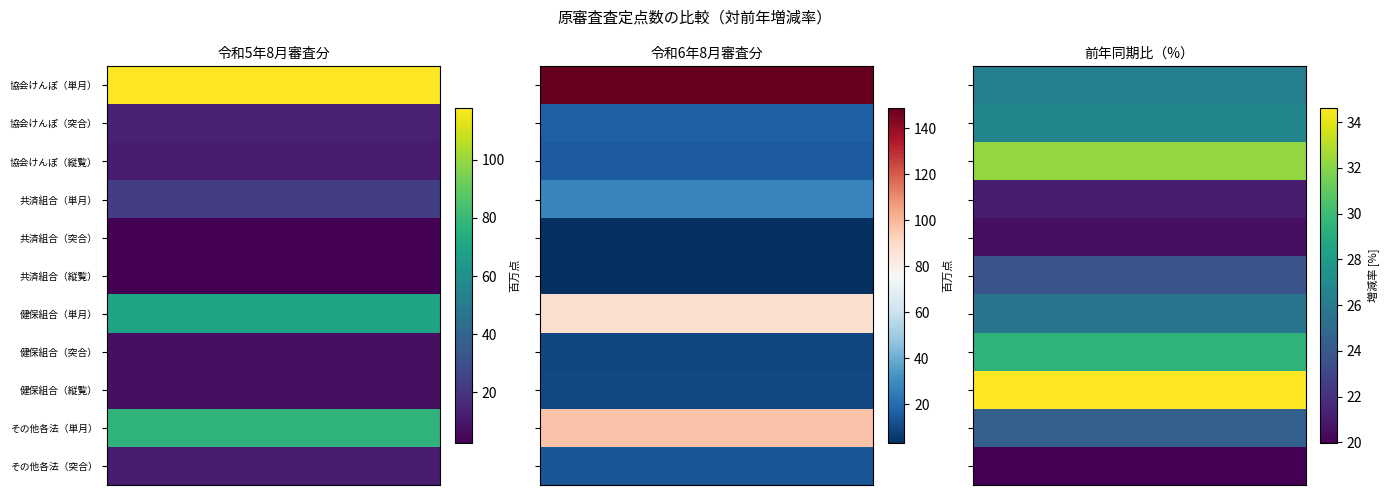

What is the spread (max minus min) of values at 健保組合（単月）?

62.0